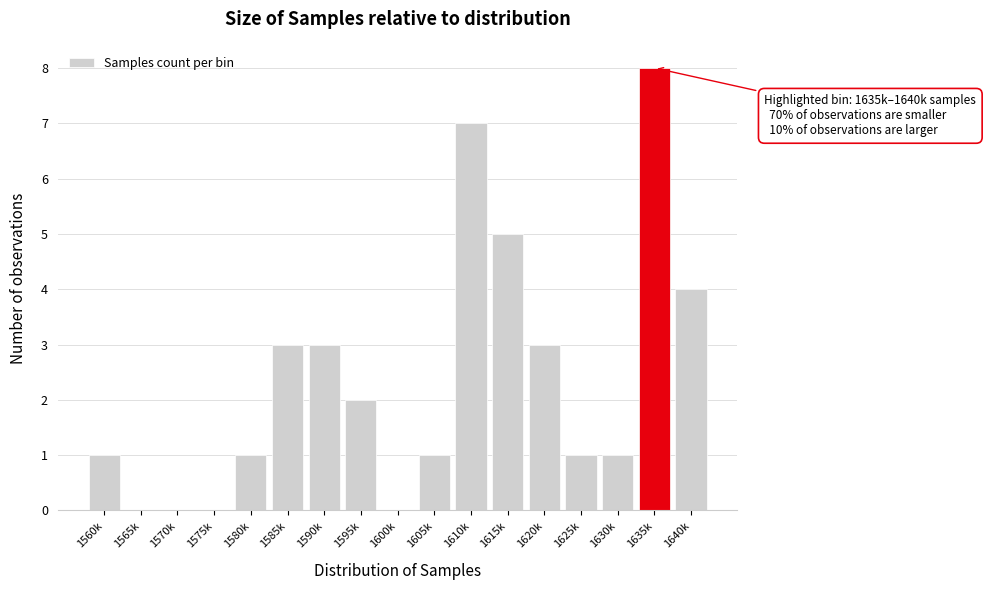

Reading left to right, what are all the values shown in this chart?

1560k=1	1565k=0	1570k=0	1575k=0	1580k=1	1585k=3	1590k=3	1595k=2	1600k=0	1605k=1	1610k=7	1615k=5	1620k=3	1625k=1	1630k=1	1635k=8	1640k=4